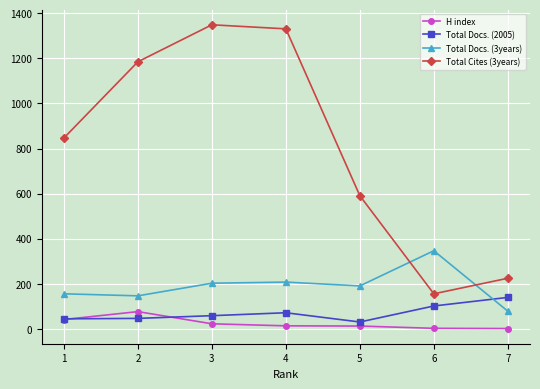

What value does the Total Docs. (2005) series have at 1, to the nearest 50?

50